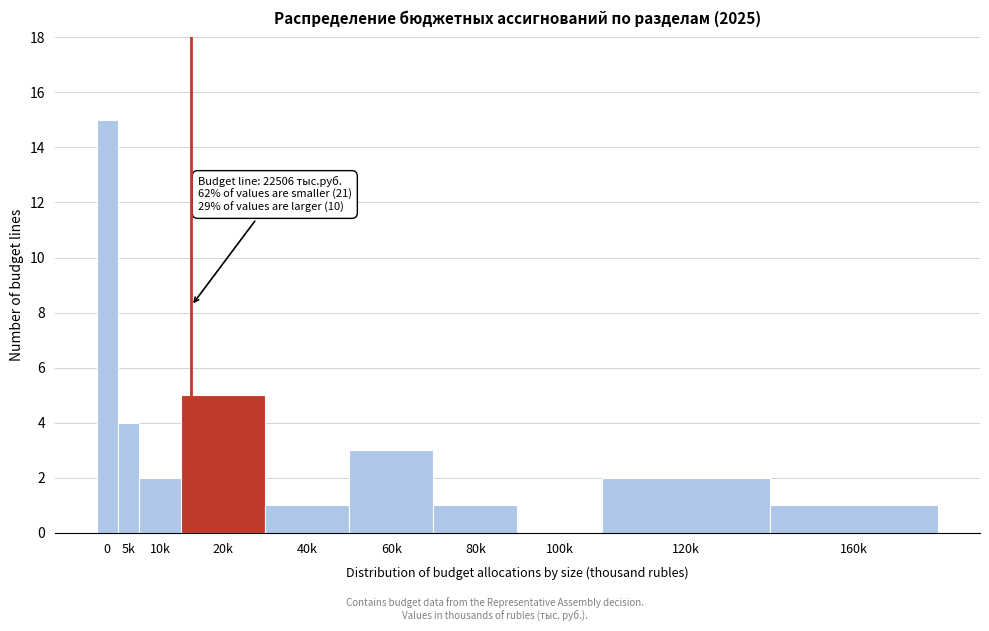

Reading left to right, extract all data points from this chart.

0=15	5k=4	10k=2	20k=5	40k=1	60k=3	80k=1	100k=0	120k=2	160k=1